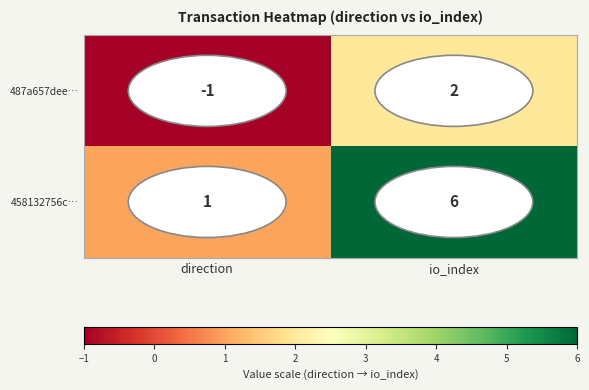

At which category does the chart reach its minimum across all series?

direction